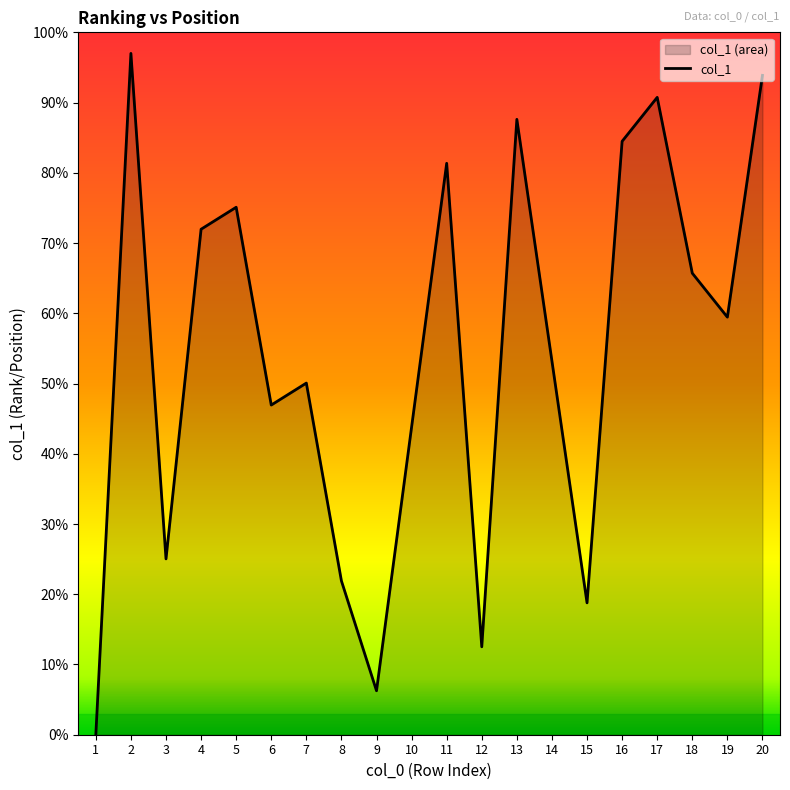

Which category has the lowest value across all series?

1